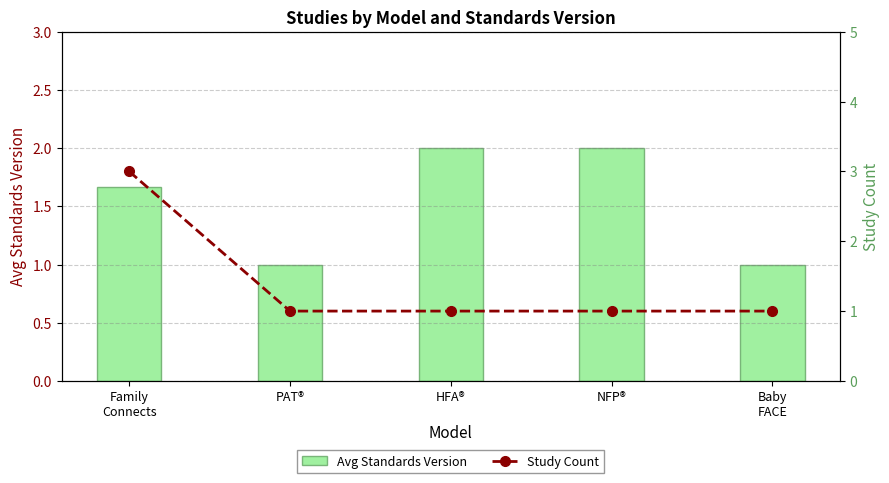

Reading left to right, transcribe all the data shown in this chart.

Avg Standards Version: 1.7	1.0	2.0	2.0	1.0
Study Count: 3.0	1.0	1.0	1.0	1.0